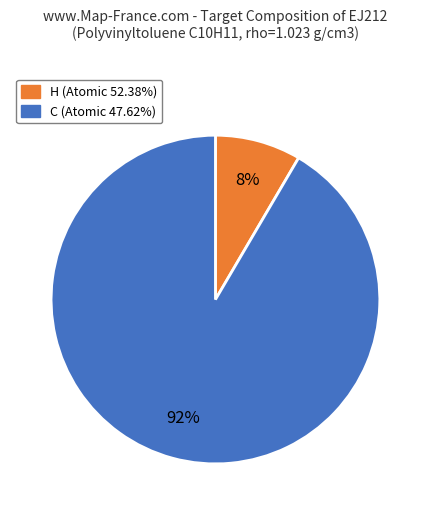

The H slice represents 45% of the pie. True or false?

False